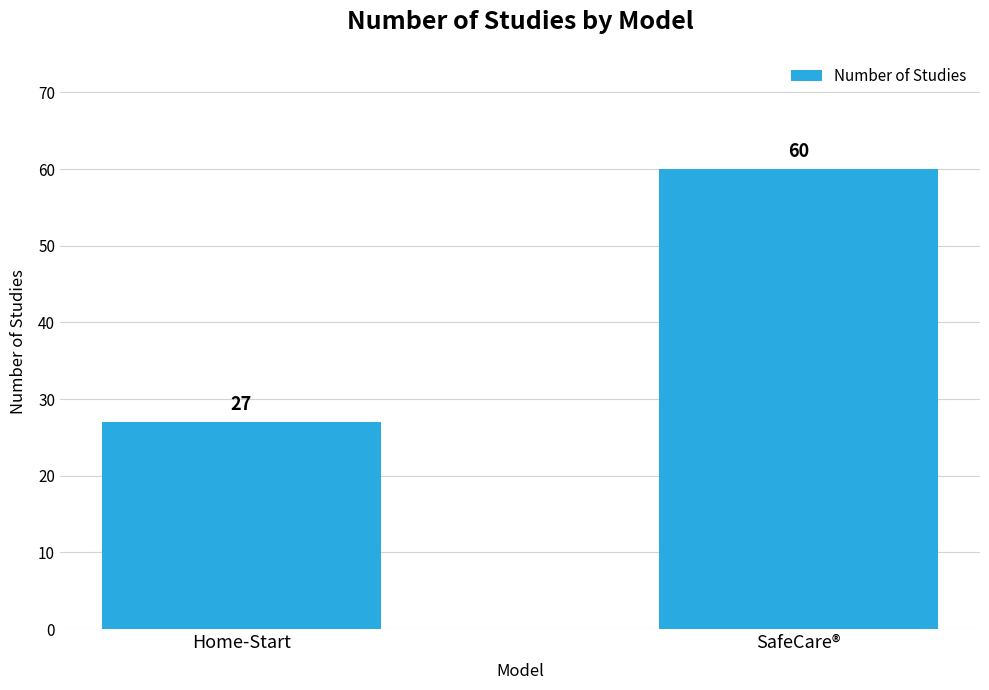

Reading right to left, extract all data points from this chart.

60	27